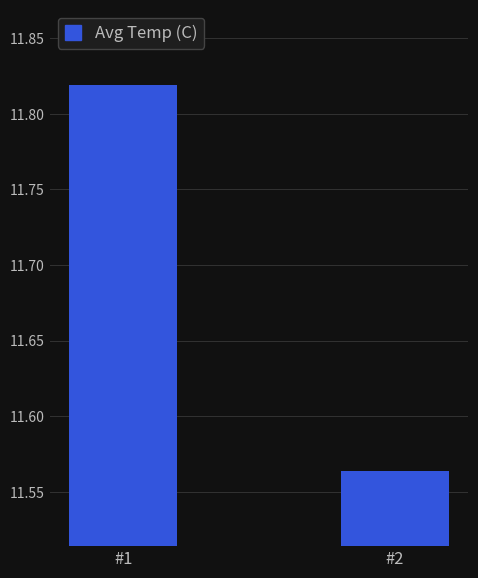

Which label corresponds to the smallest value in the chart?

#2